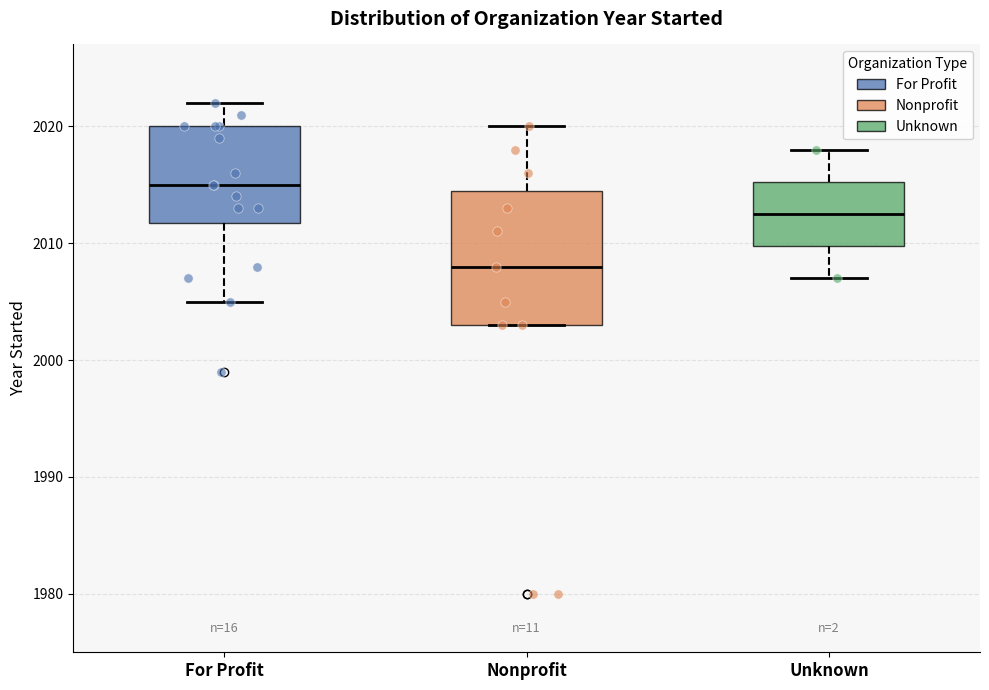

Reading left to right, transcribe this box plot: for each box, give where its median line is, the range the box spans, and where its two whiskers end, as read against the y-axis. The values are not printed on the chart, so give them approximately, as read against the axis.

For Profit: median 2015, box 2012 to 2020, whiskers 2005 to 2022
Nonprofit: median 2008, box 2003 to 2015, whiskers 2003 to 2020
Unknown: median 2013, box 2010 to 2015, whiskers 2007 to 2018